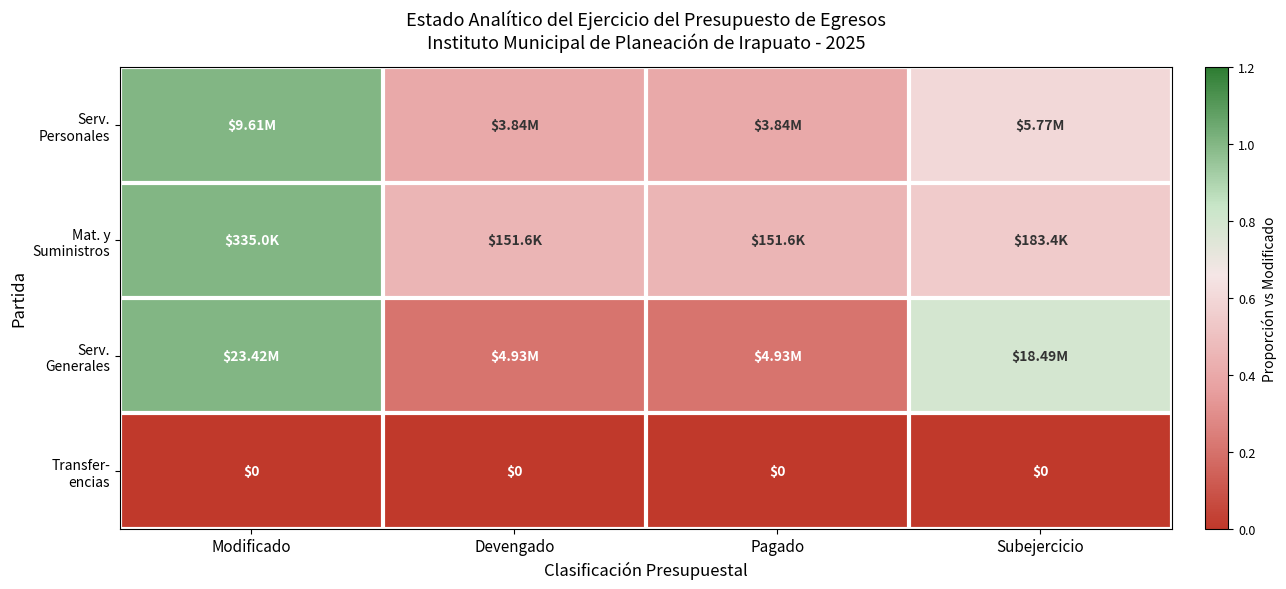

Is it true that Mat. y Suministros equals 0.5 at Devengado?

True